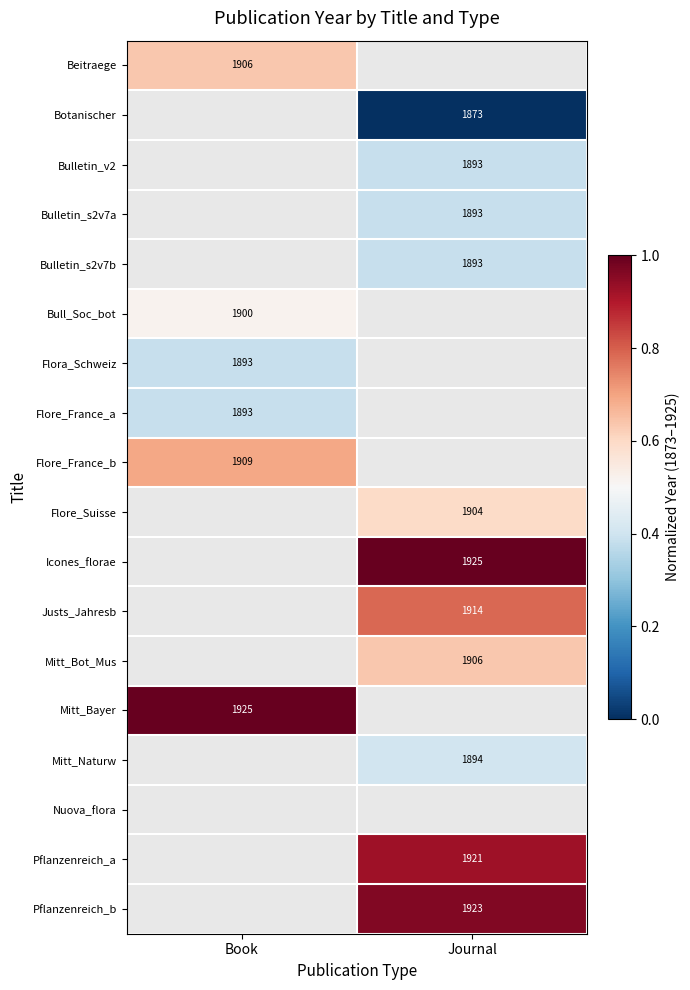

How many values in Bull_Soc_bot are above zero?

1